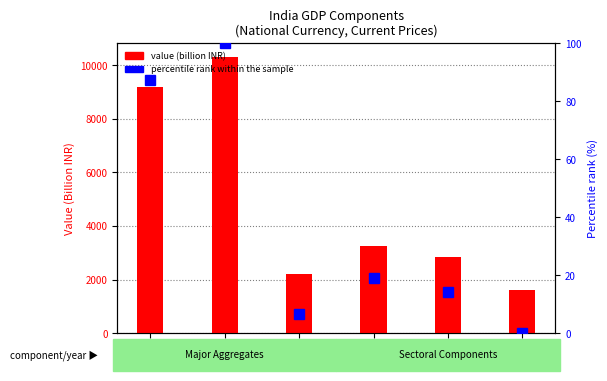

Reading right to left, list all the values displayed in this chart.

value (billion INR): 2010=1624.5	2009=2856.5	2008=3270.5	2007=2194.3	2006=10305.4	2005=9205.6
percentile rank within the sample: 2010=0.0	2009=14.2	2008=19.0	2007=6.6	2006=100.0	2005=87.3